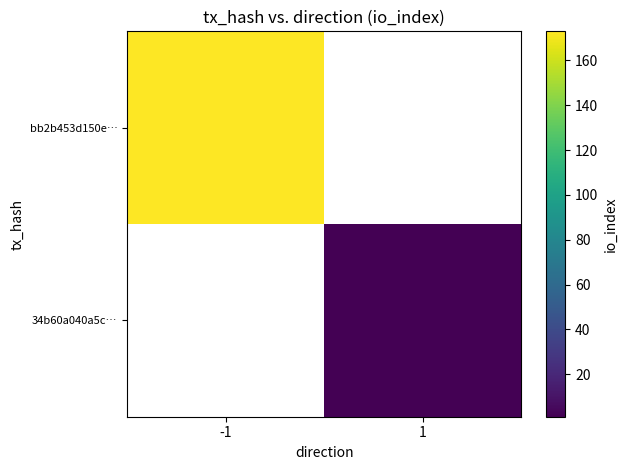

How many positive values does the 34b60a040a5c… series have?

1